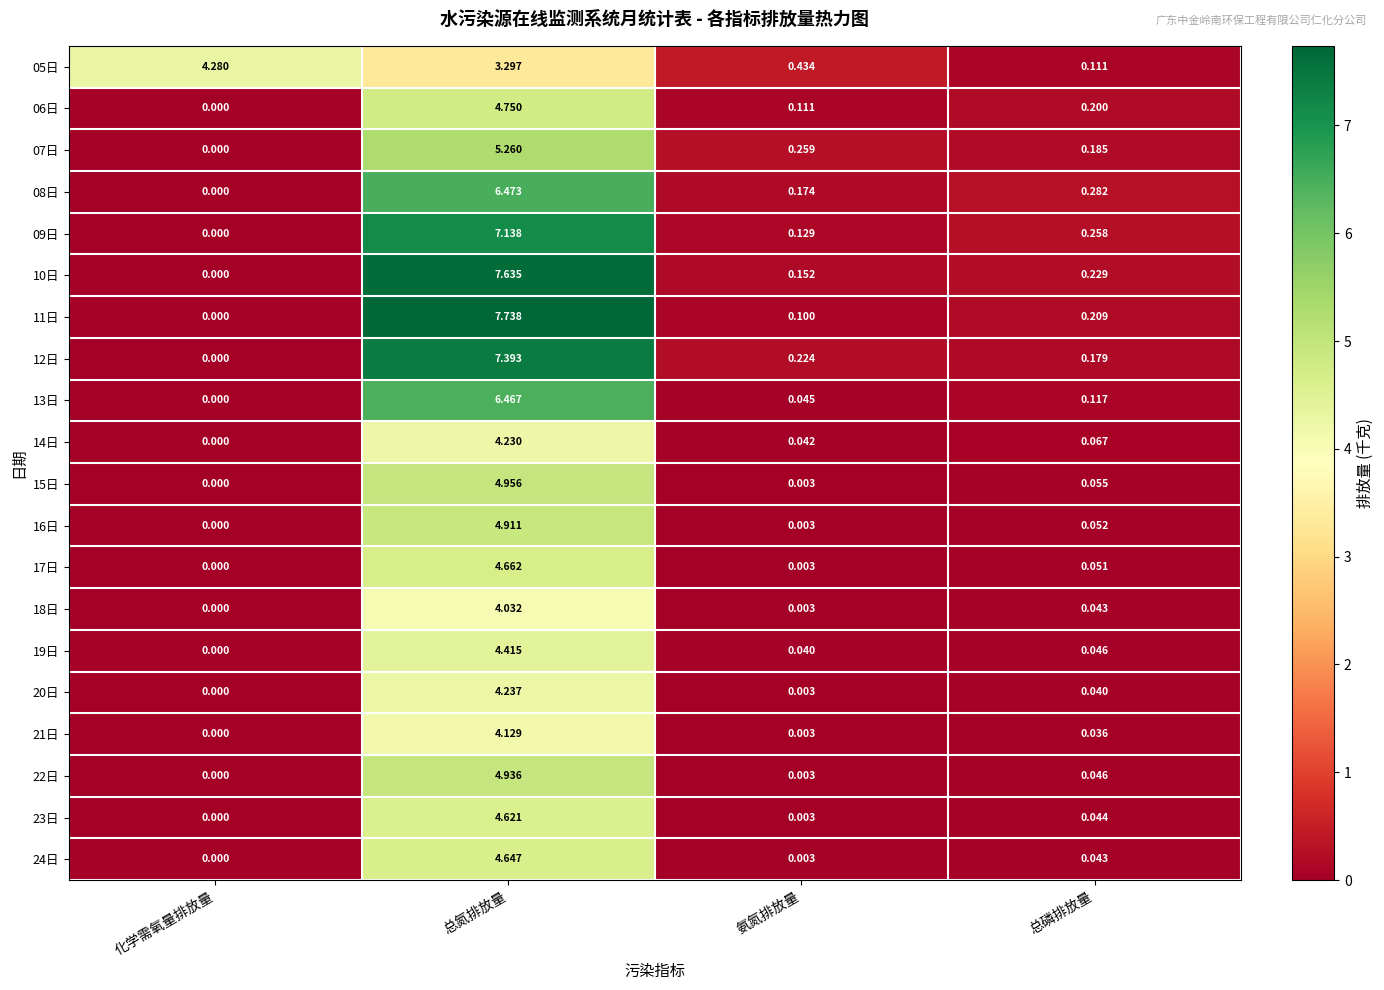

Which category has the lowest value in the 22日 series?

化学需氧量排放量